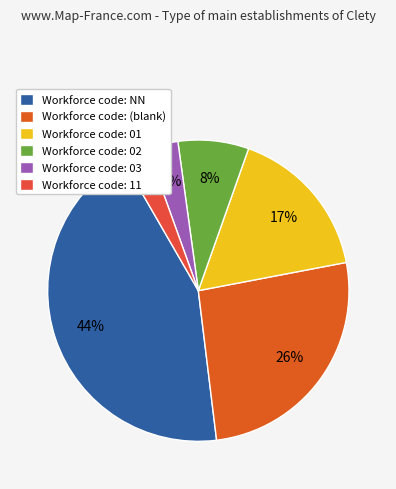

Count the number of slices in the pie.

6